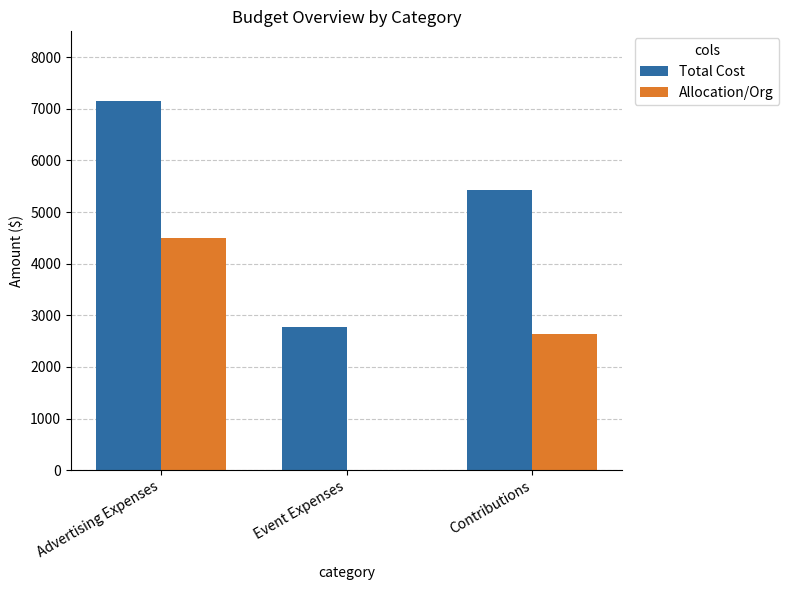

What is the total value across all series at Contributions?

8064